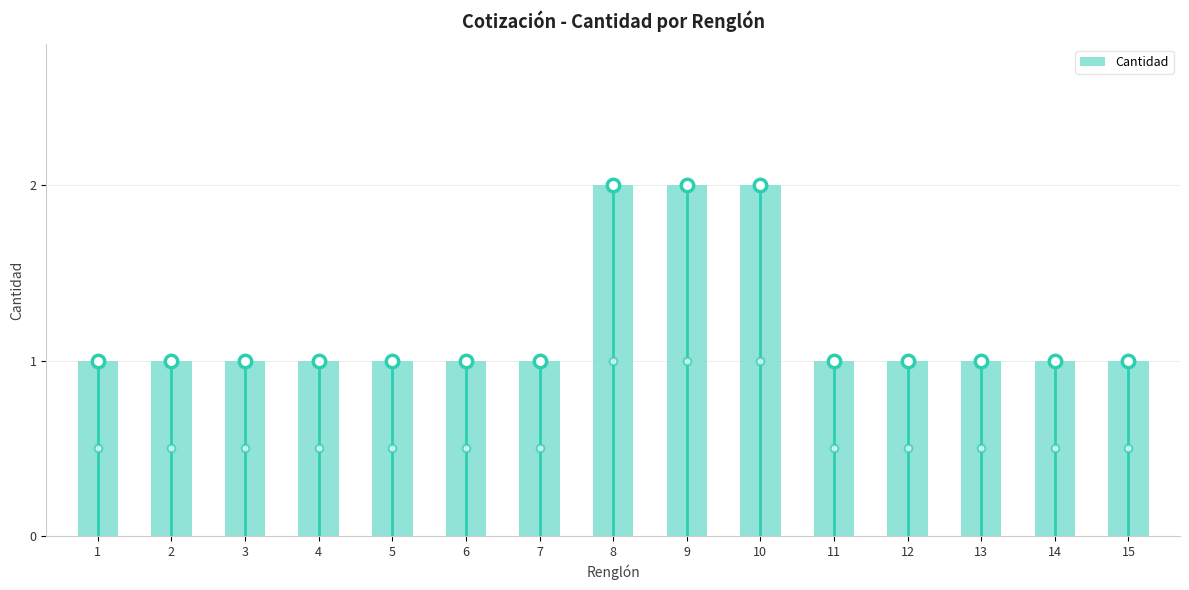

Between 6 and 2, which is larger?

6